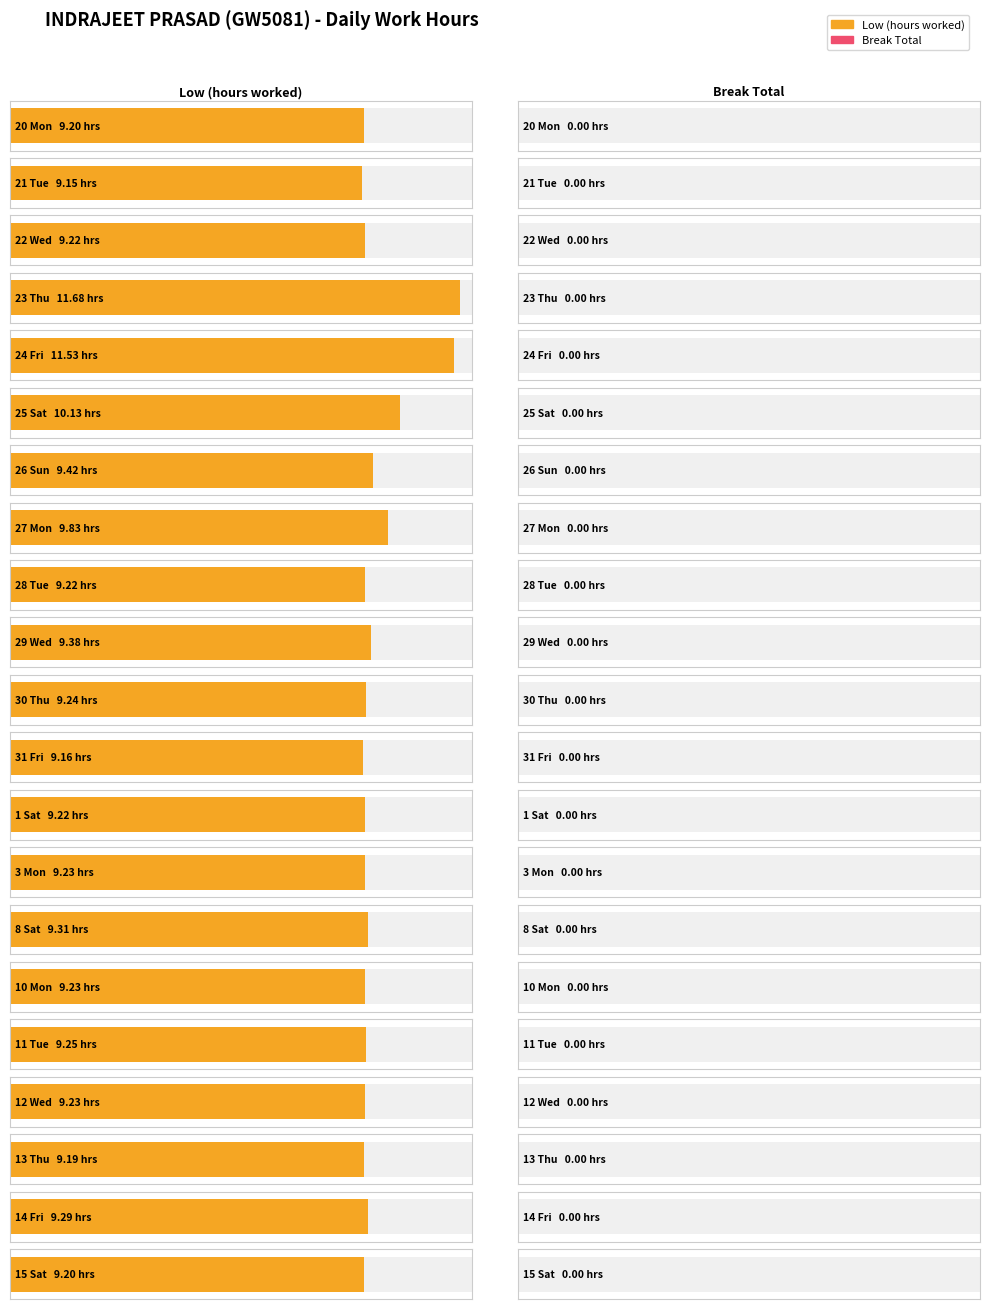

At how many categories does at least one series exceed 7?

21